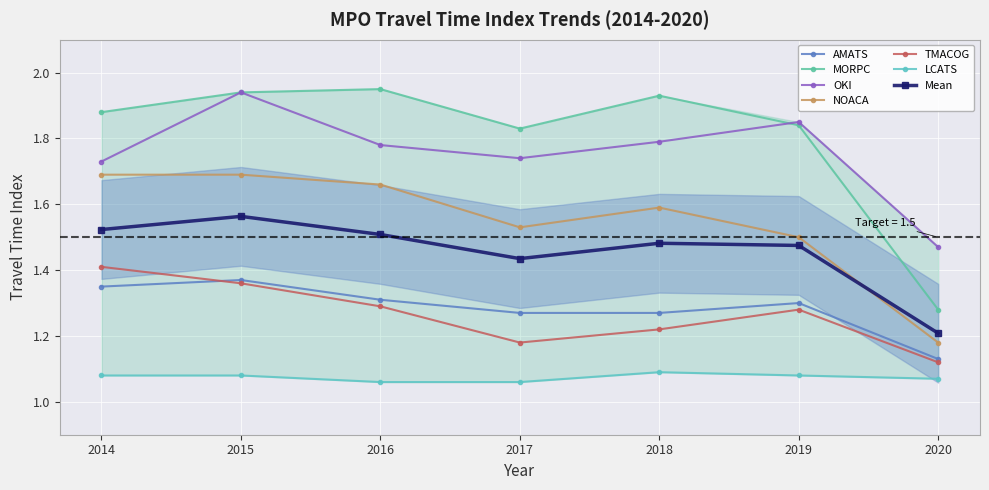

What is the value of the LCATS point at the 4th from the left?

1.1